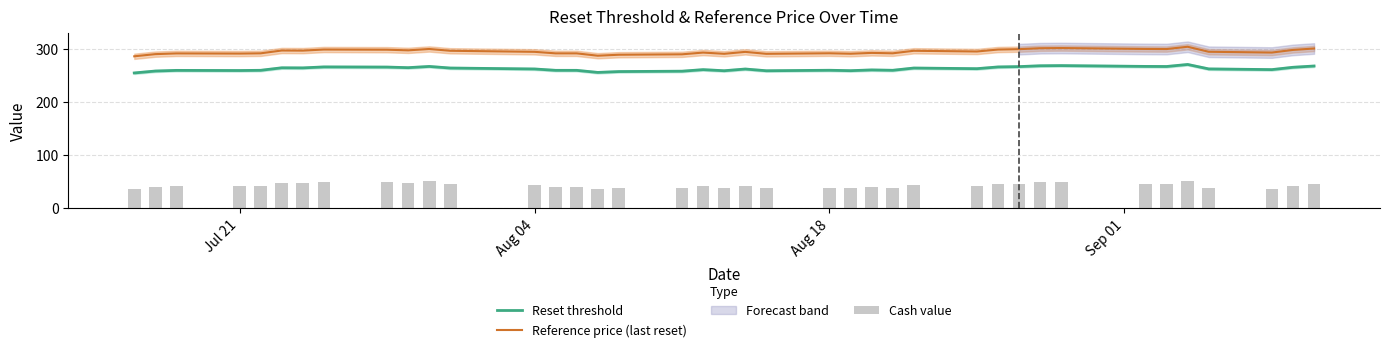

What is the maximum value for Reset threshold?

270.4